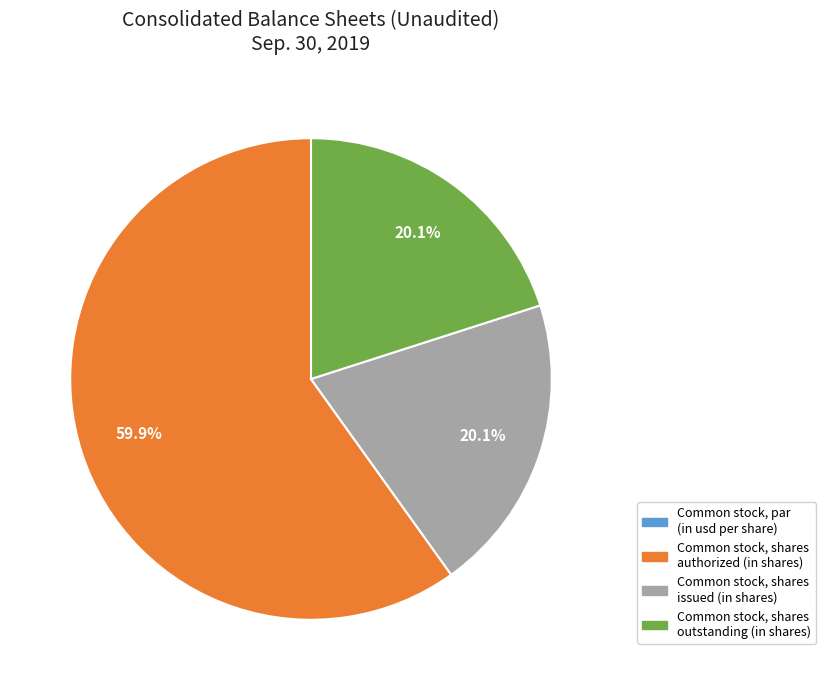

Does Common stock, shares authorized (in shares) account for over 50% of the chart?

Yes